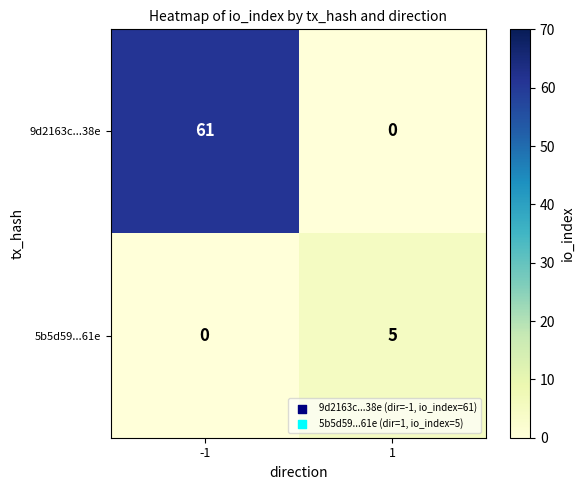

True or false: 5b5d59...61e has a value of 5 at 1.

True